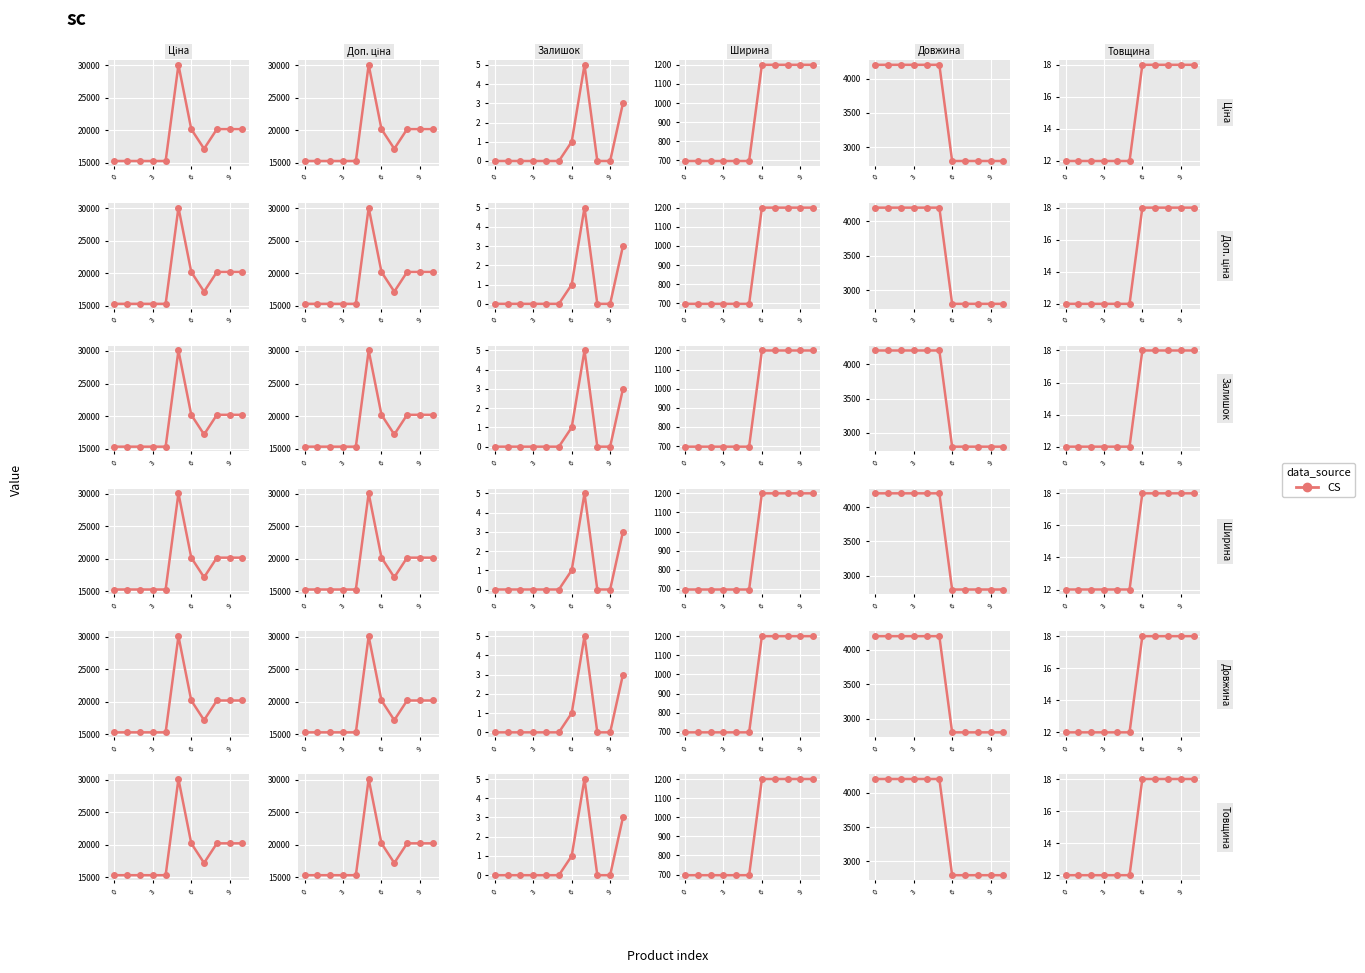

How many lines are shown in the chart?

1